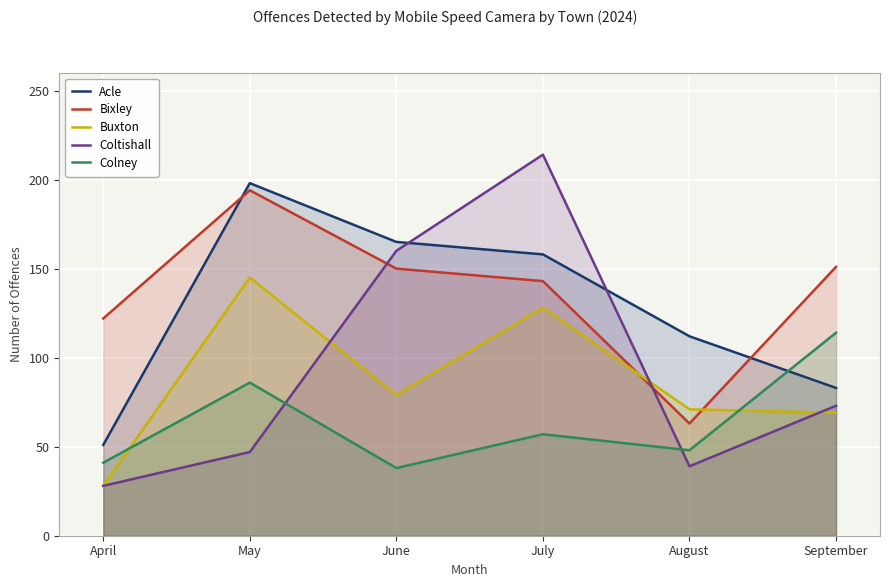

How many intersections are there between Coltishall and Colney?

2